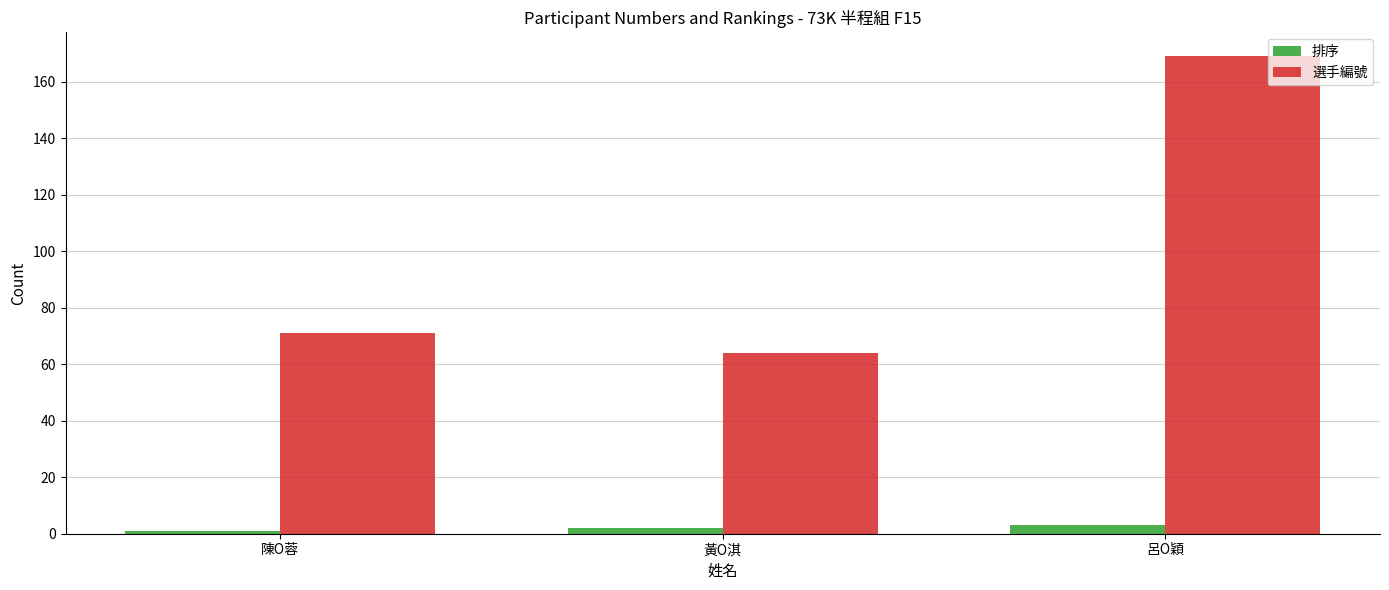

What is the difference between the maximum and minimum values in the 排序 series?

2